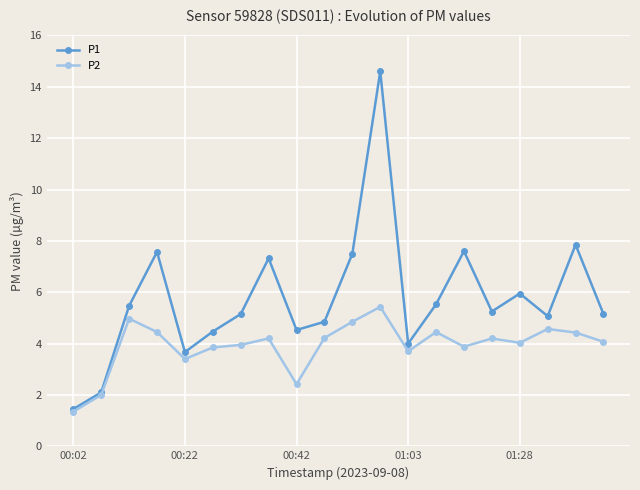

What are all the series names shown in the legend?

P1, P2